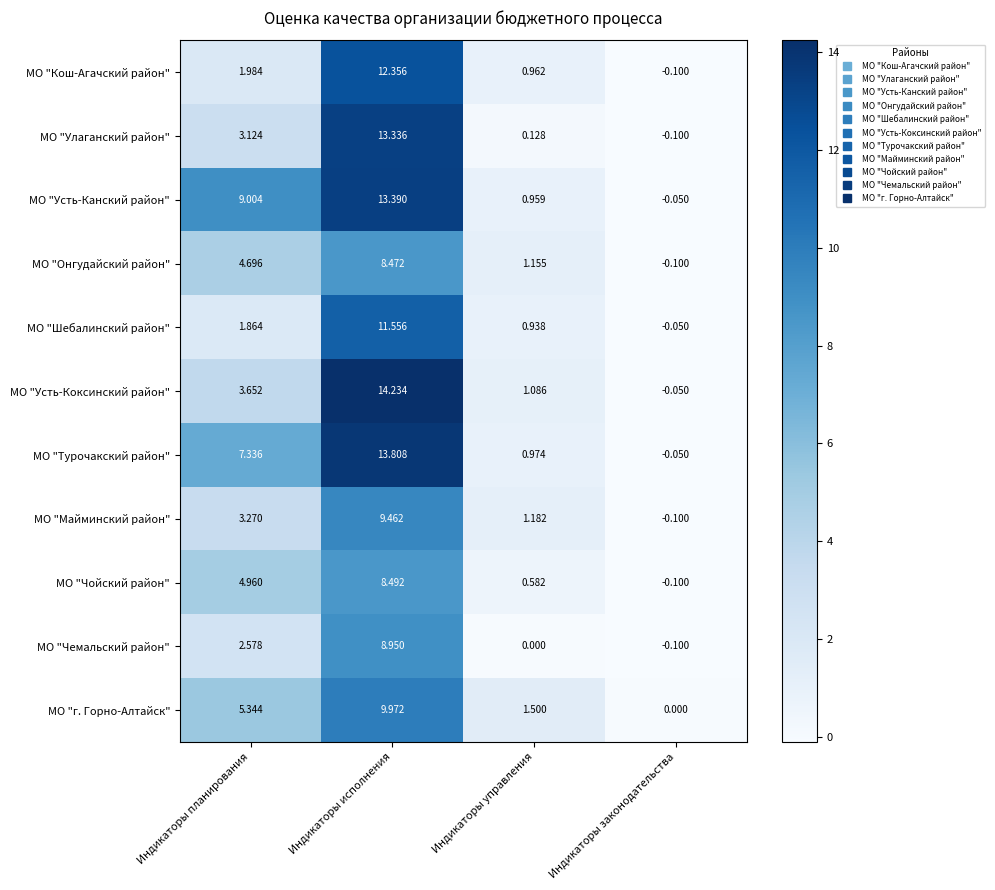

Which category has the highest value across all series?

Индикаторы исполнения